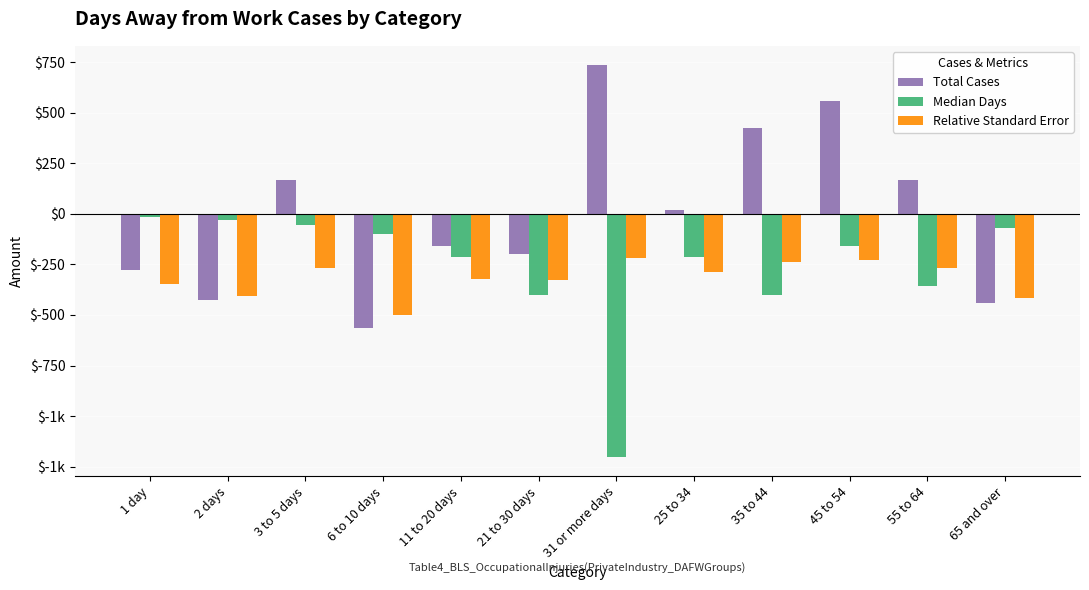

What are all the series names shown in the legend?

Total Cases, Median Days, Relative Standard Error